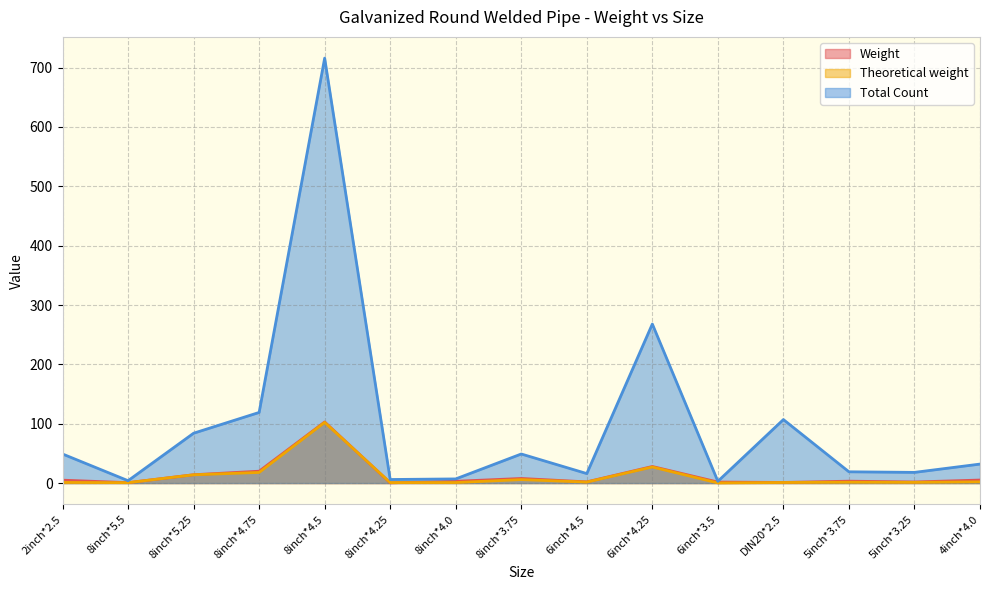

What is the value of the Total Count point at the 12th from the left?

107.0